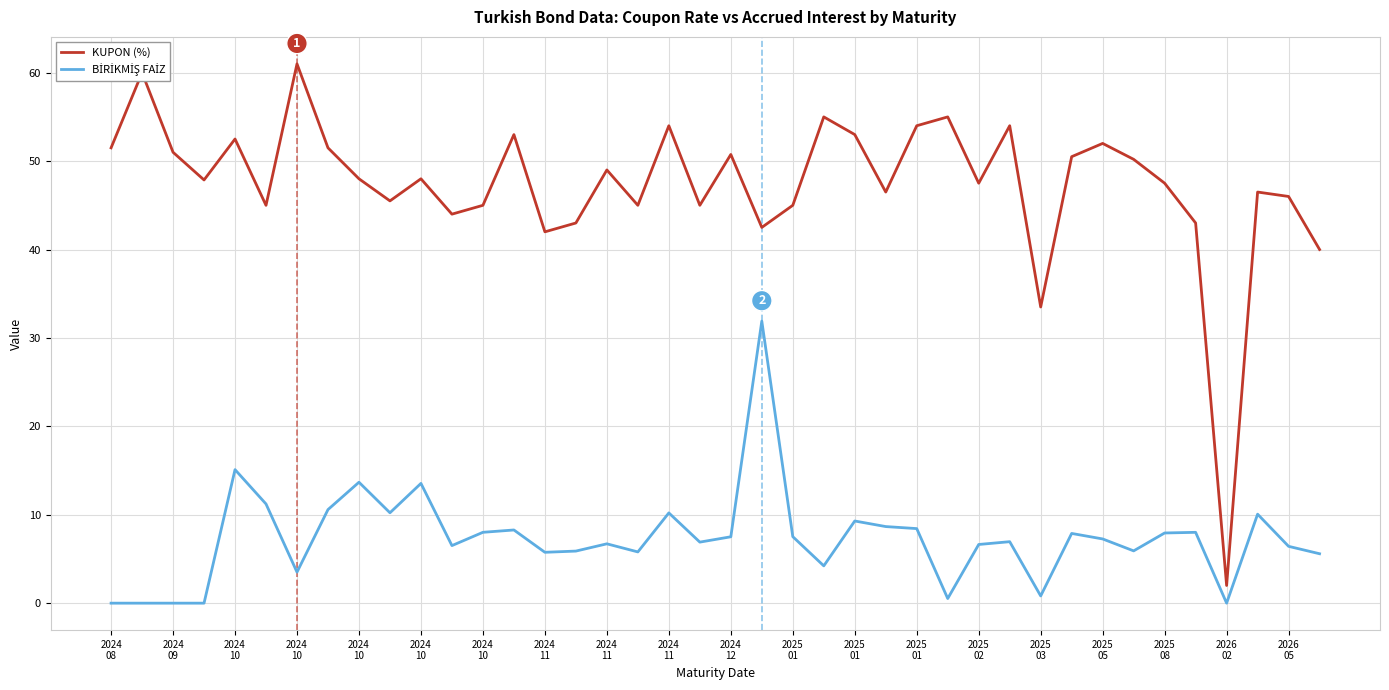

Which series has the largest total across all categories?

KUPON (%)